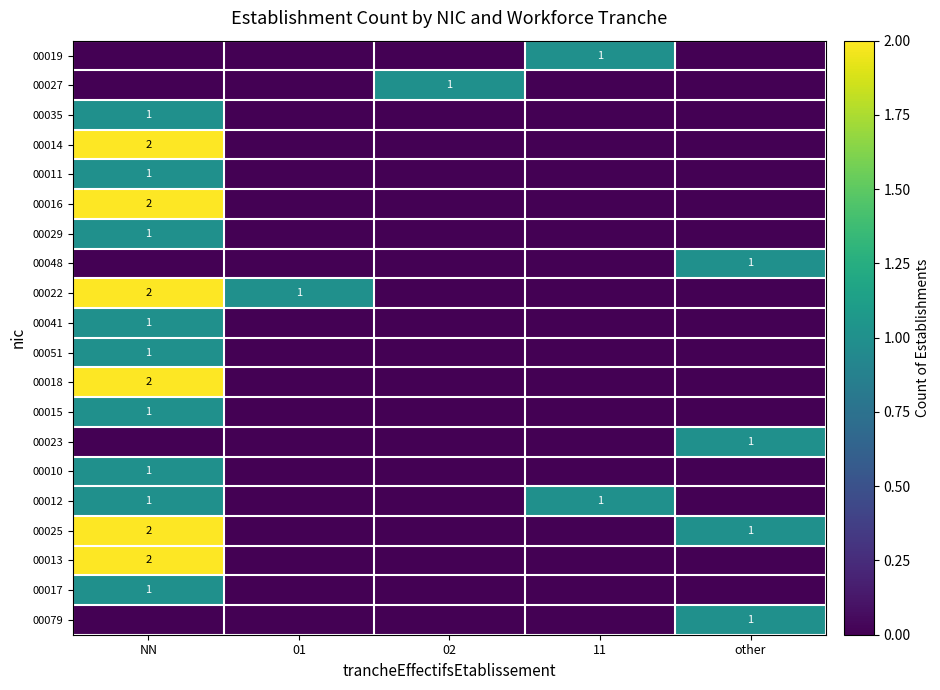

True or false: 00016 has a value of 3 at NN.

False